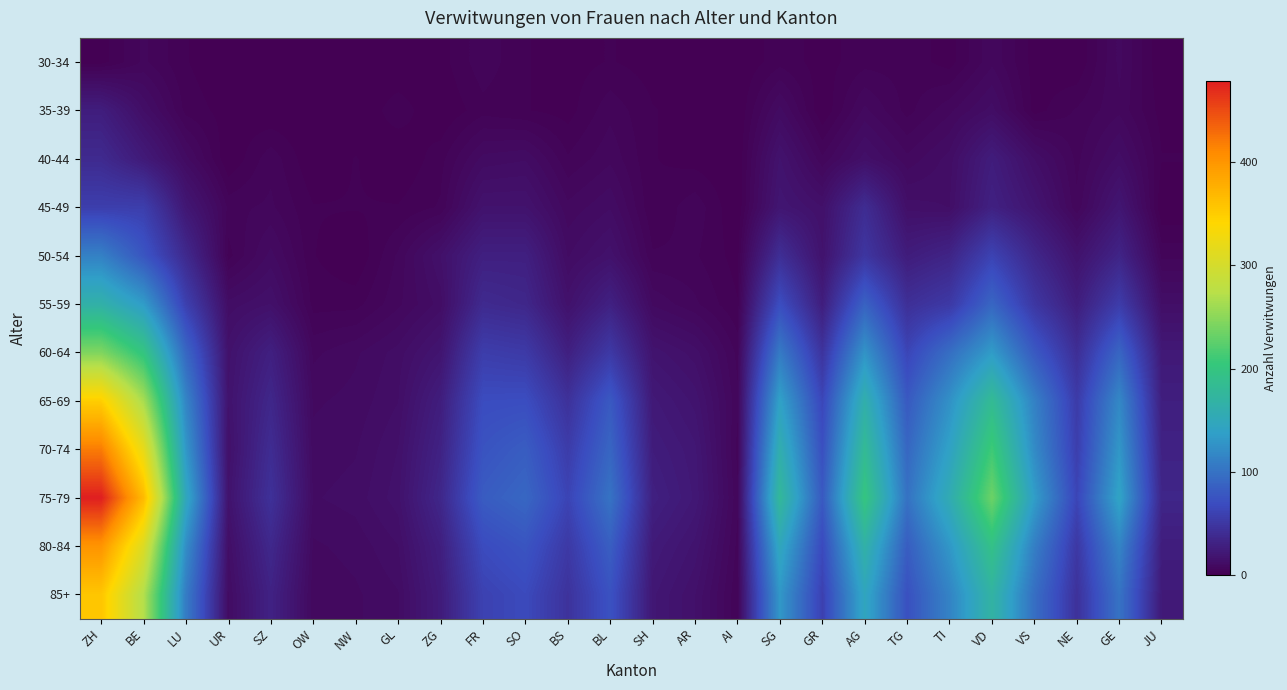

How many data points does each series have?

26